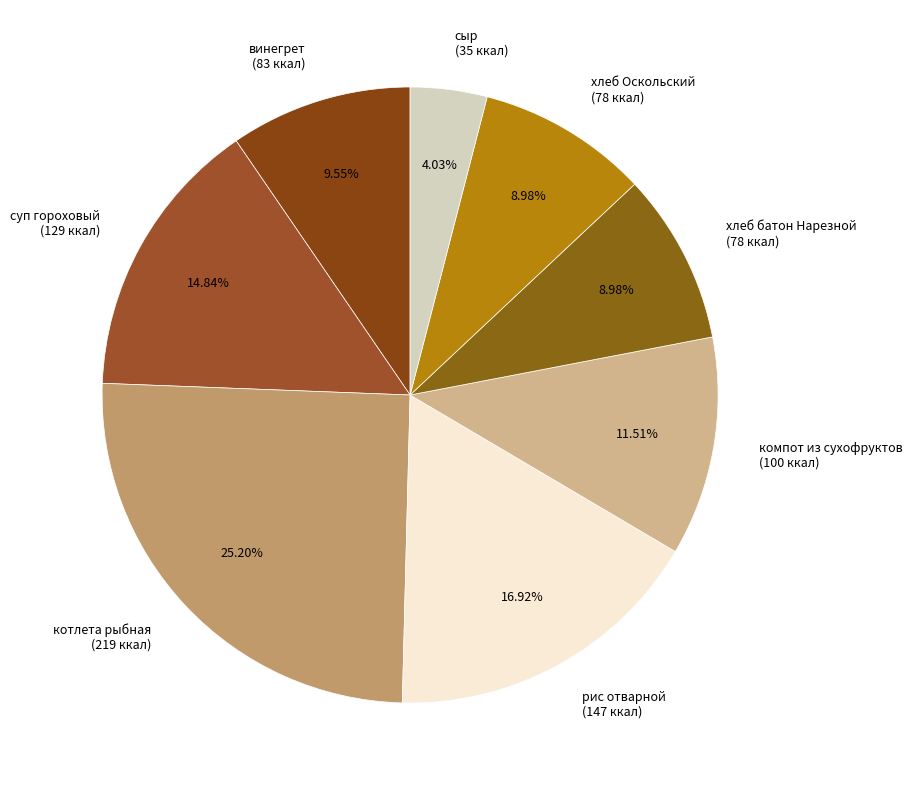

Do компот из сухофруктов (100 ккал) and винегрет (83 ккал) together represent more than half of the pie?

No